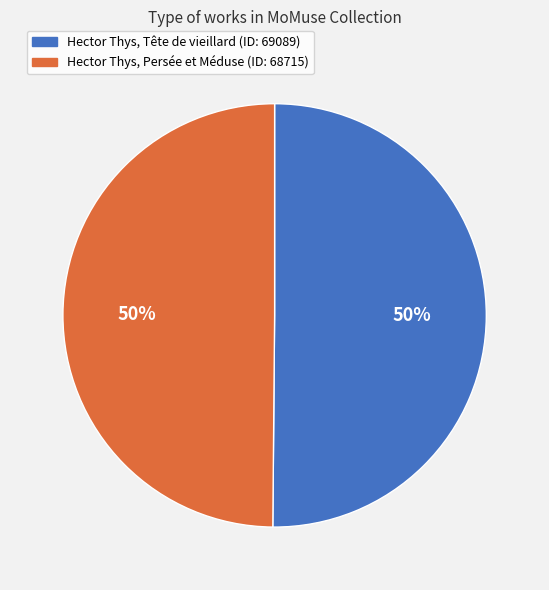

To the nearest percent, what is the average slice percentage?

50%